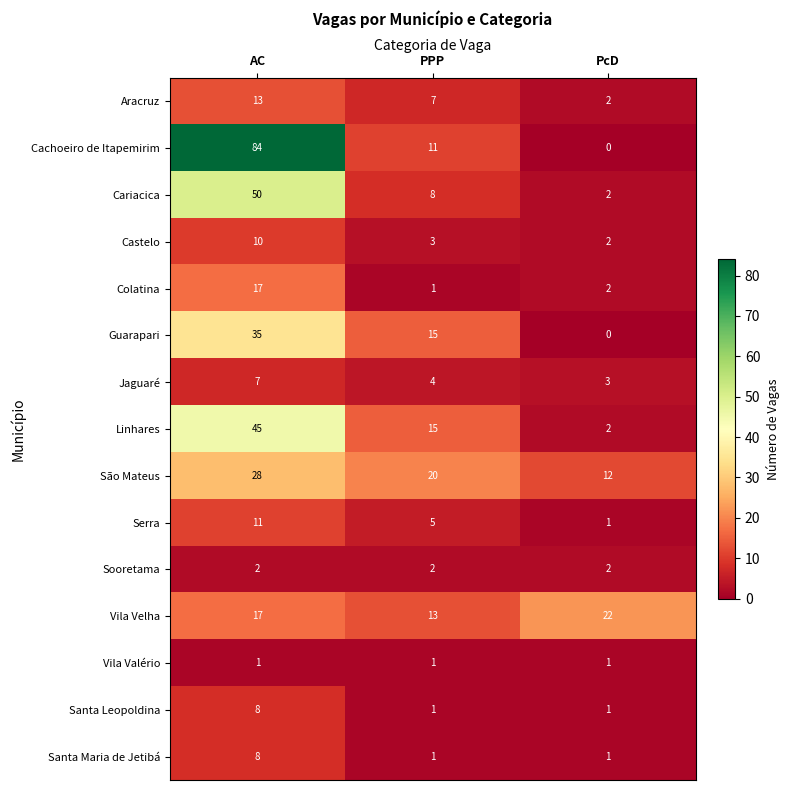

What is the spread (max minus min) of values at PPP?

19